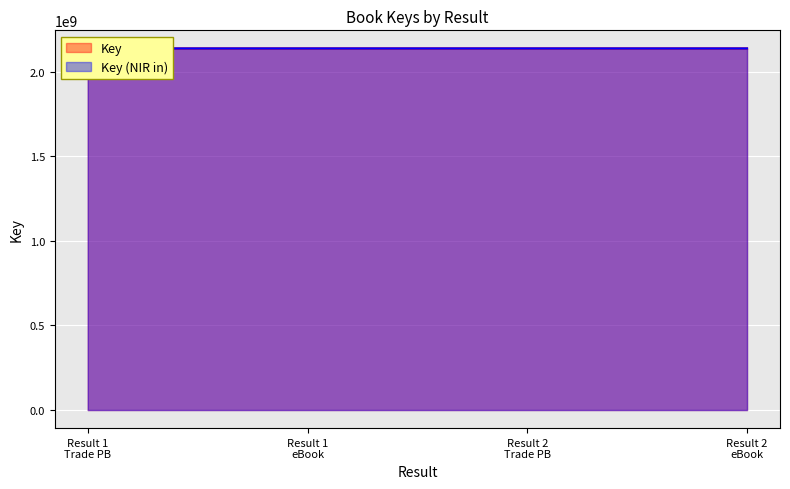

Reading left to right, transcribe all the data shown in this chart.

2137672417	2137672417	2137716591	2137716591